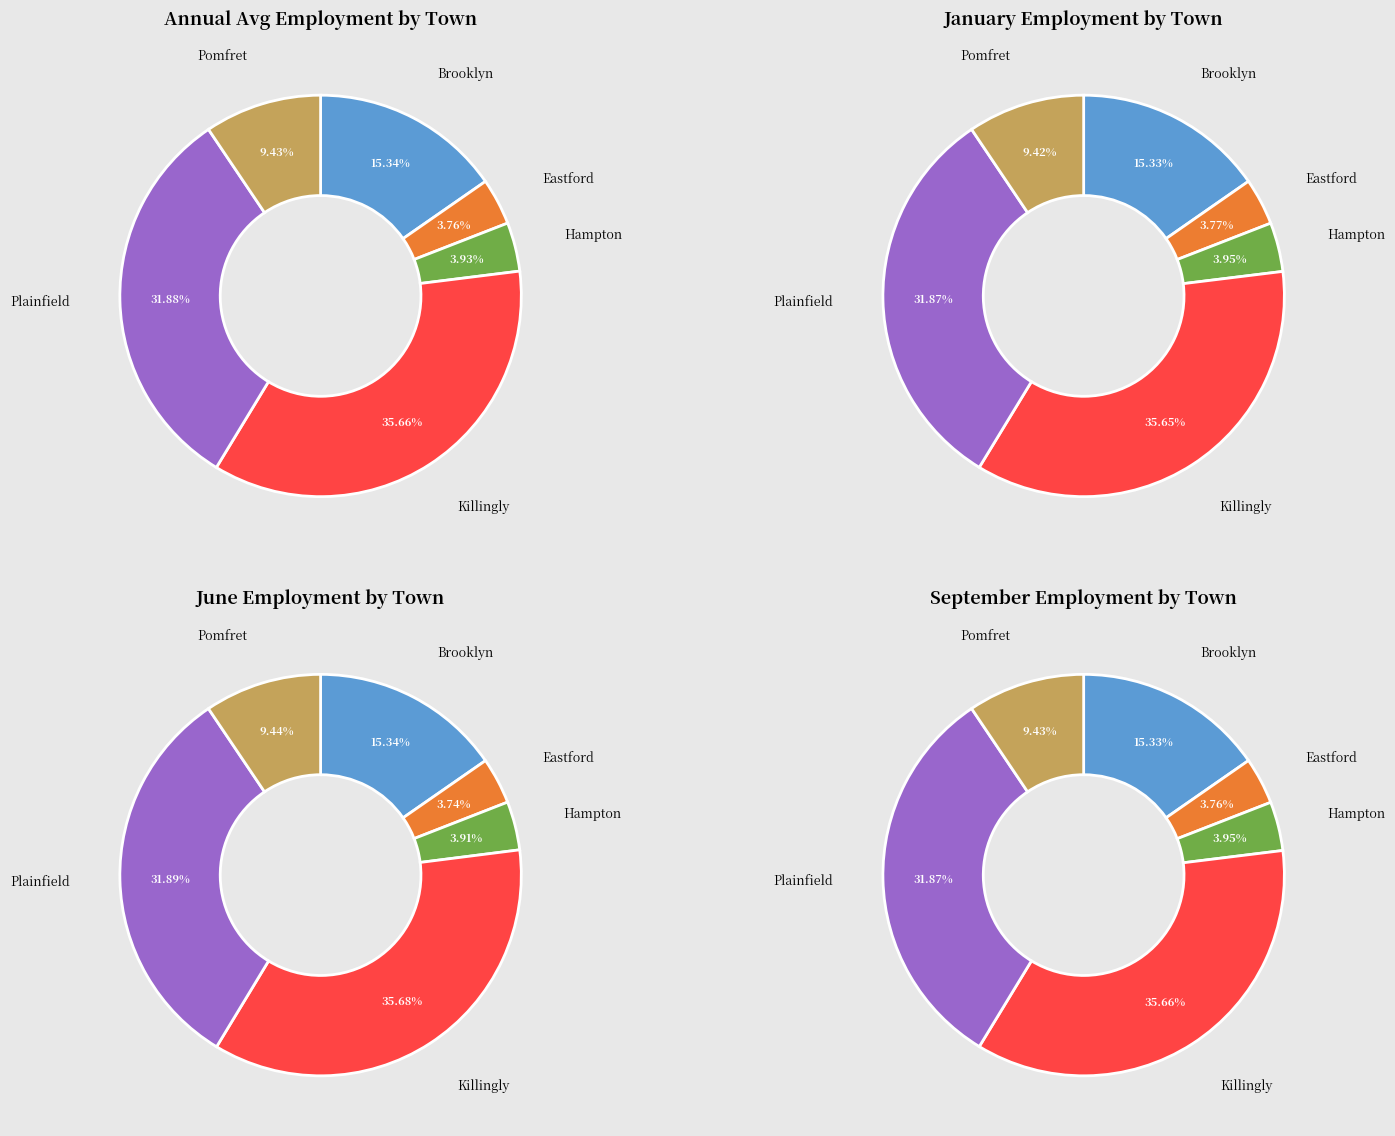

Which has a higher value, Sep-Killingly or Sep-Brooklyn?

Sep-Killingly